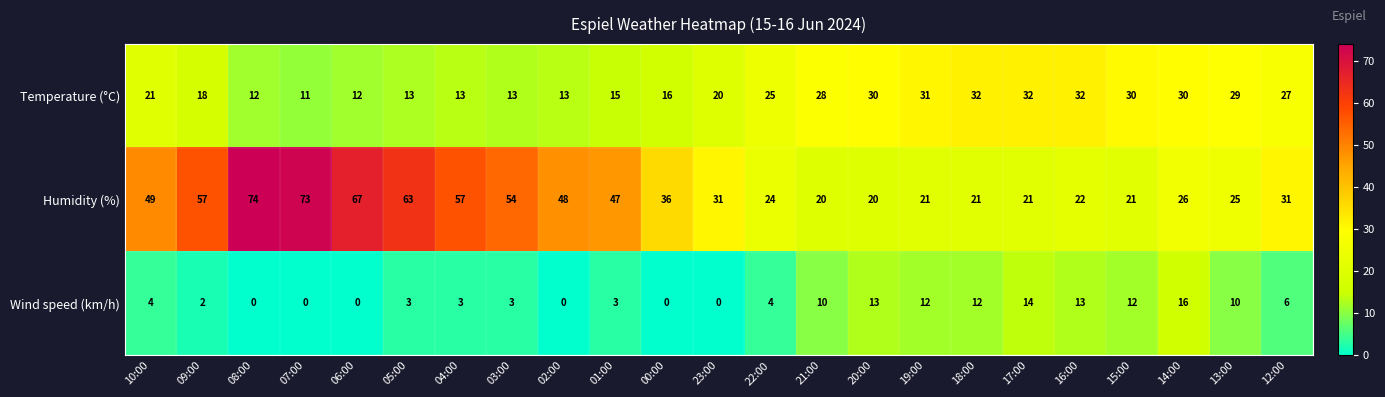

At which category is the sum across all series the highest?

08:00